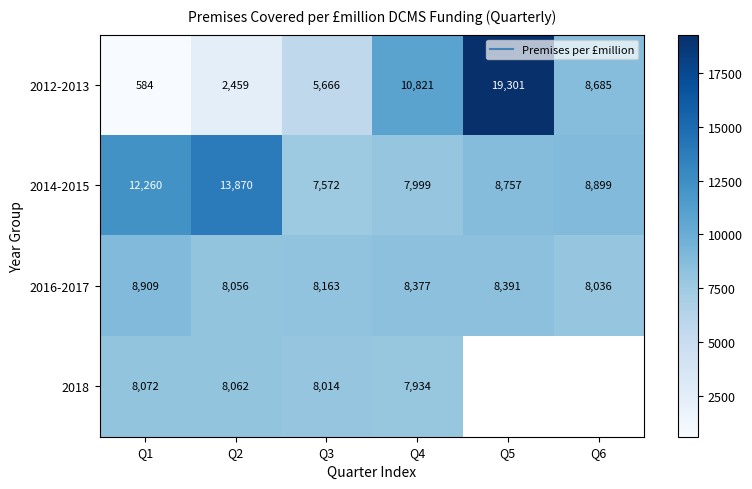

True or false: 2014-2015 has a value of 12260.0 at Q1.

True